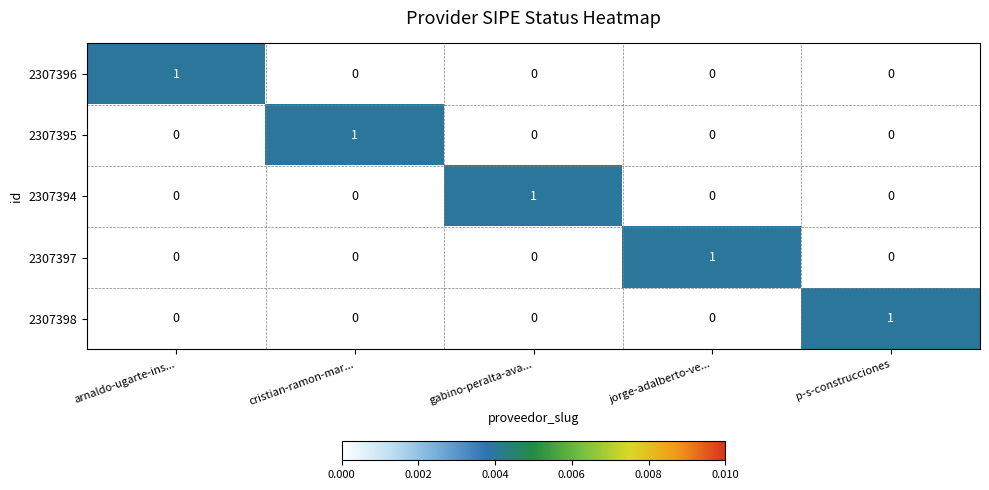

At how many categories does at least one series exceed 0?

5